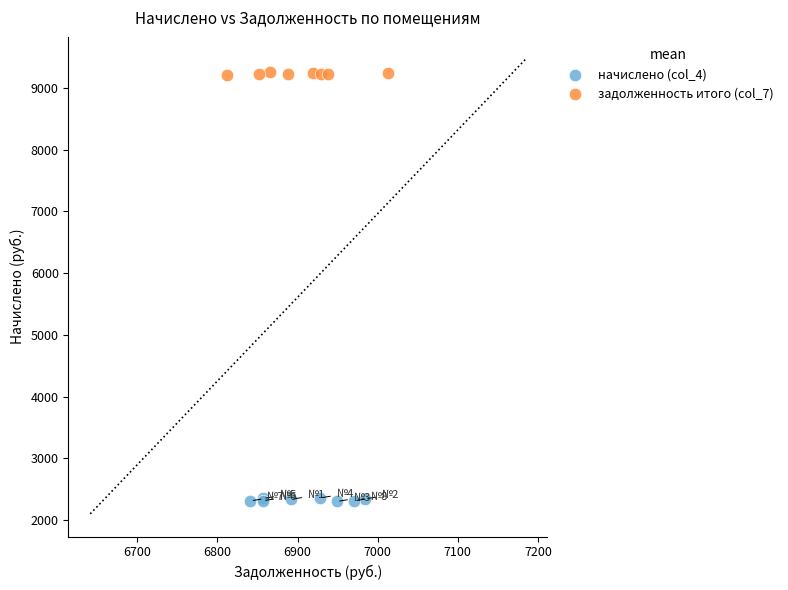

Which series contains the highest Y value?

задолженность итого (col_7)